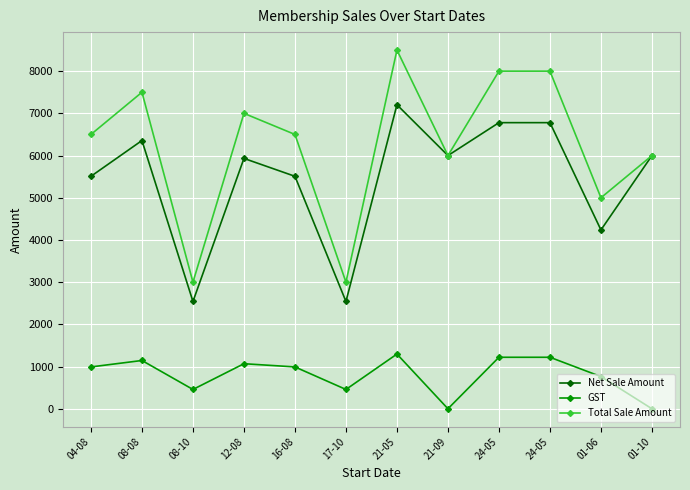

What are all the series names shown in the legend?

Net Sale Amount, GST, Total Sale Amount